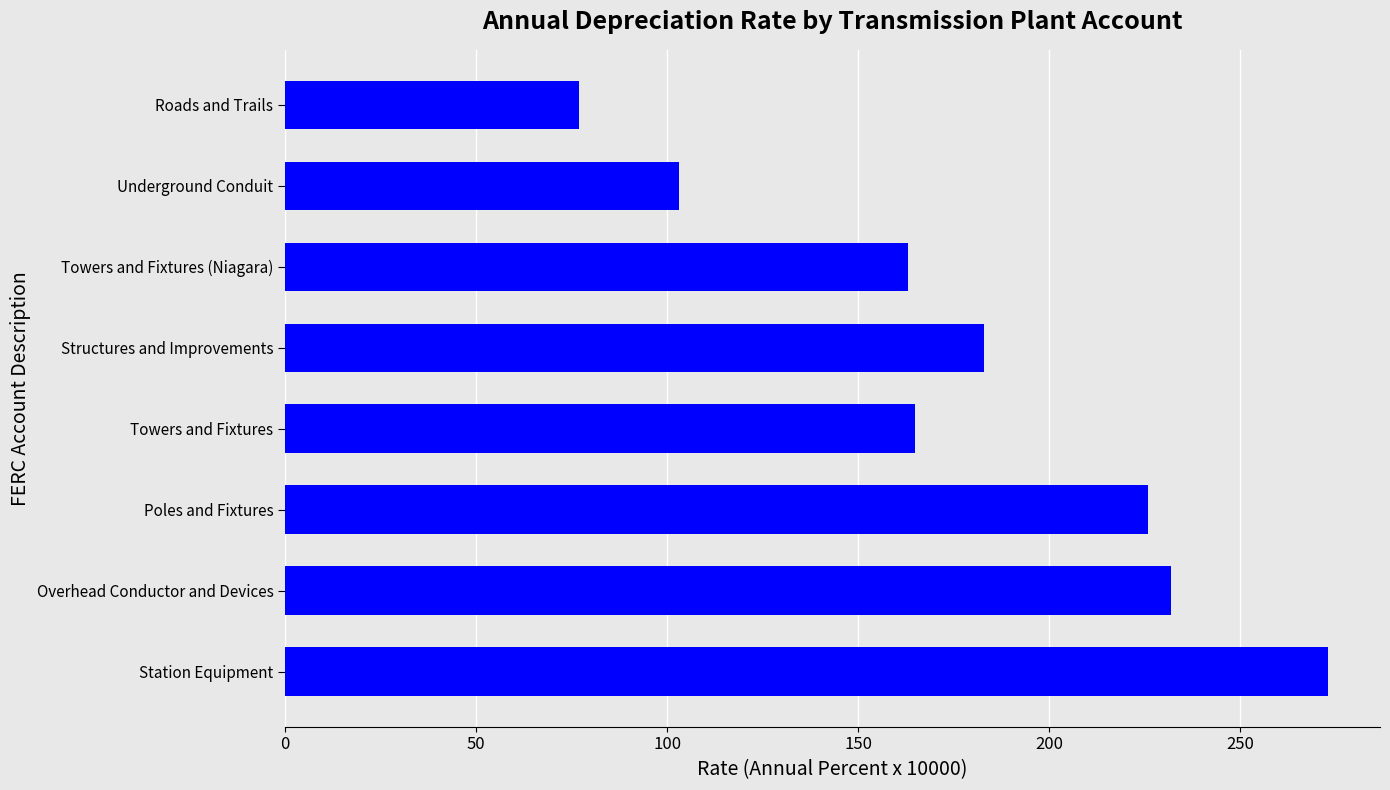

Reading top to bottom, list all the values displayed in this chart.

Roads and Trails=77	Underground Conduit=103	Towers and Fixtures (Niagara)=163	Structures and Improvements=183	Towers and Fixtures=165	Poles and Fixtures=226	Overhead Conductor and Devices=232	Station Equipment=273